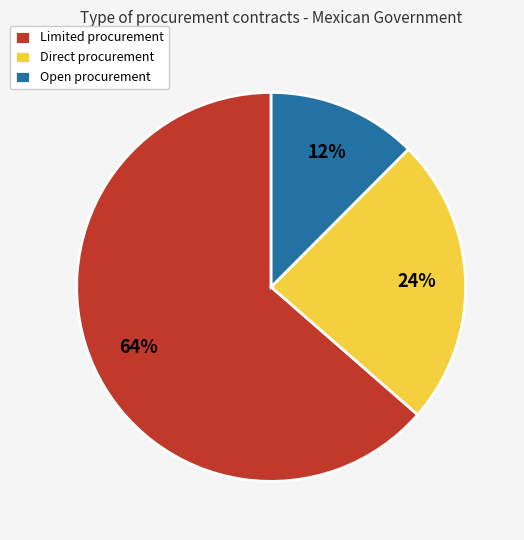

What is the largest slice in the pie chart?

Limited procurement